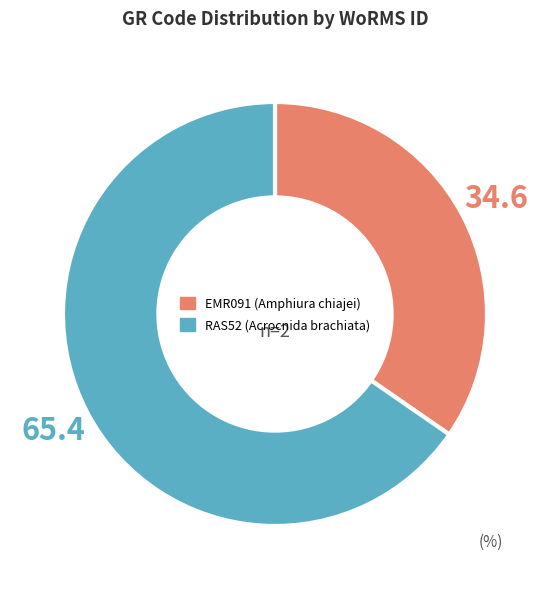

Which slice is the largest?

RAS52 (Acrocnida brachiata)